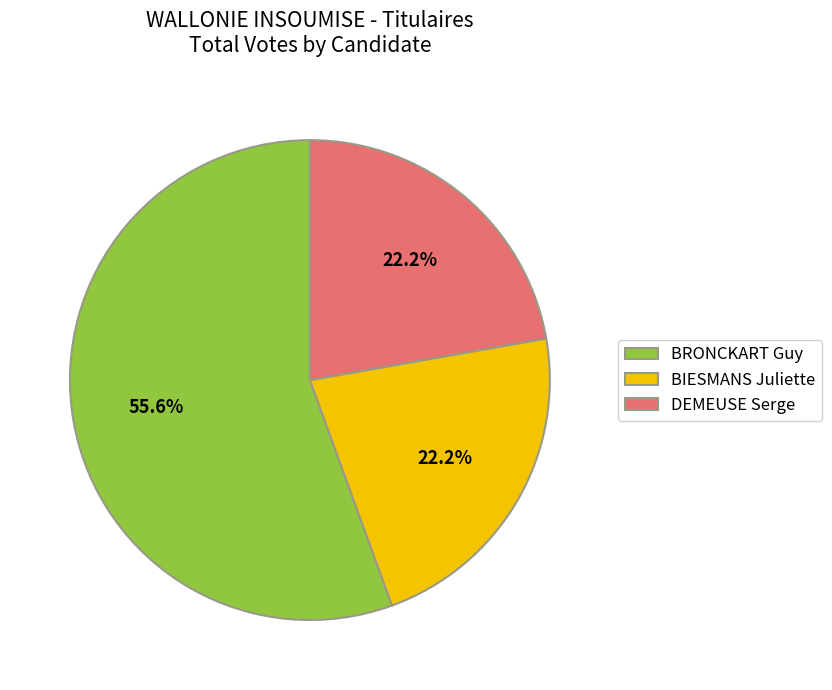

Which slice represents more than half of the pie?

BRONCKART Guy